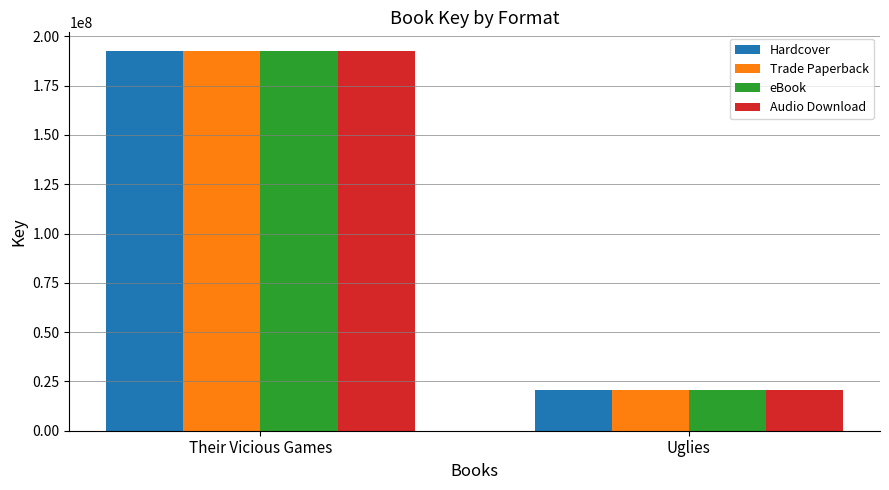

Count the eBook values in the range 20869837 to 192422868.

2